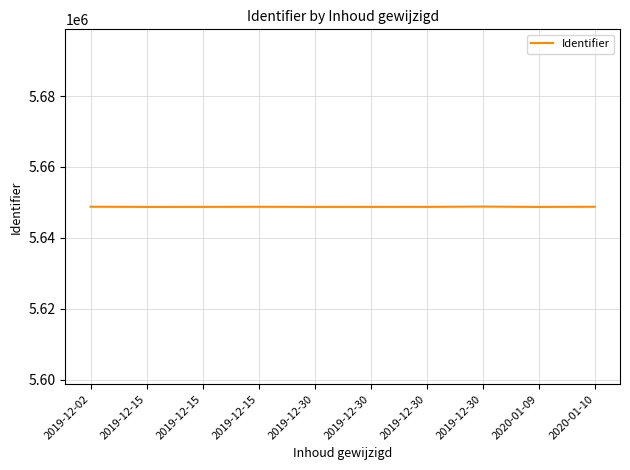

The value at 2019-12-15 is 9271393. True or false?

False